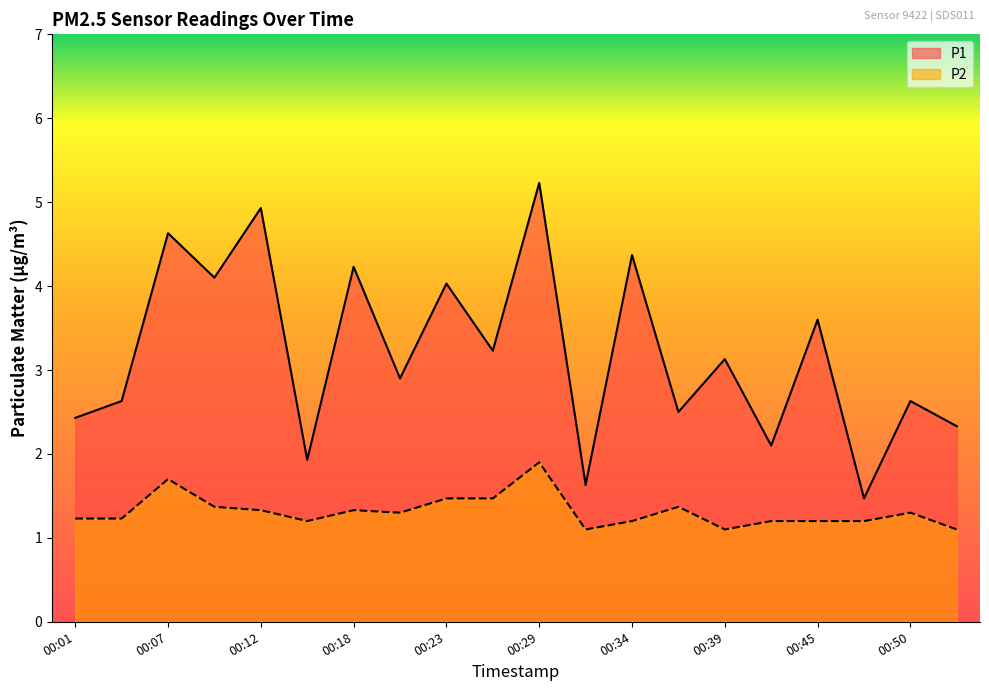

Where is P1 nearest to the value 3?

00:20